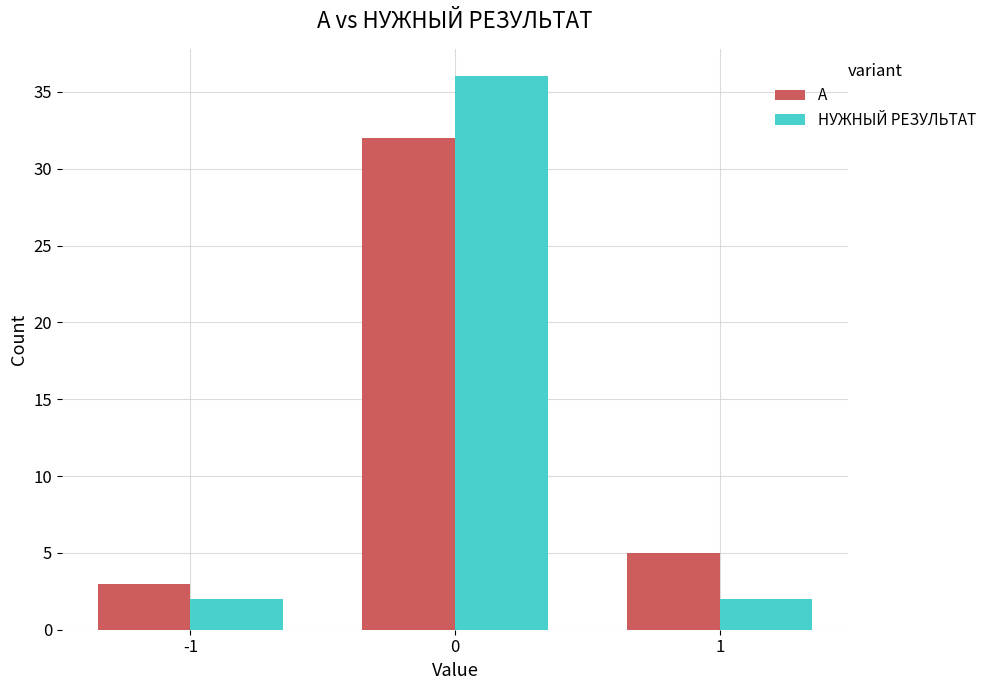

What is the difference between the second highest and minimum values in the A series?

2